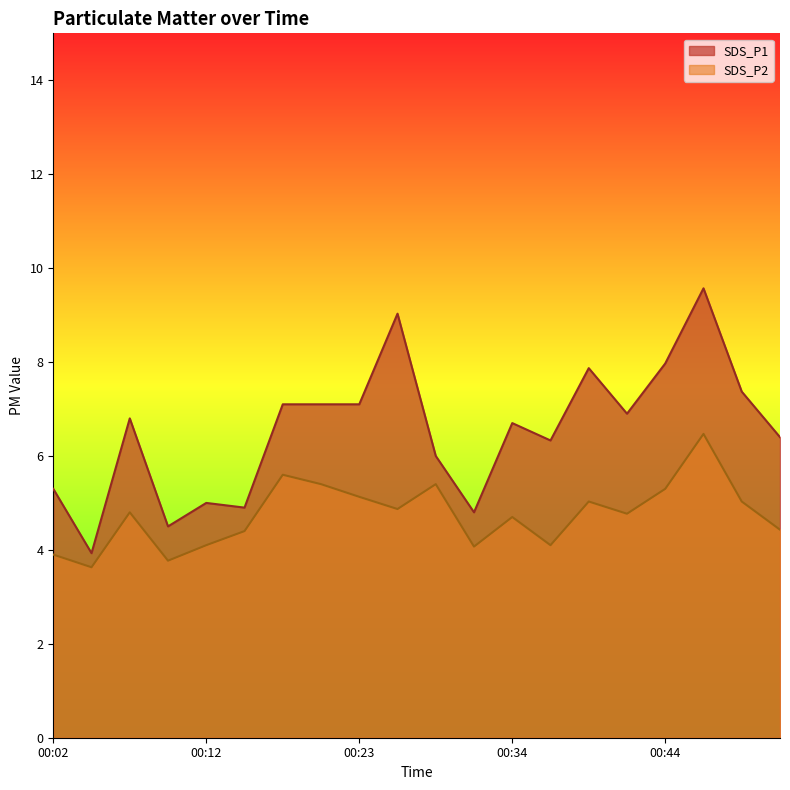

True or false: SDS_P2 and SDS_P1 intersect in this chart.

False